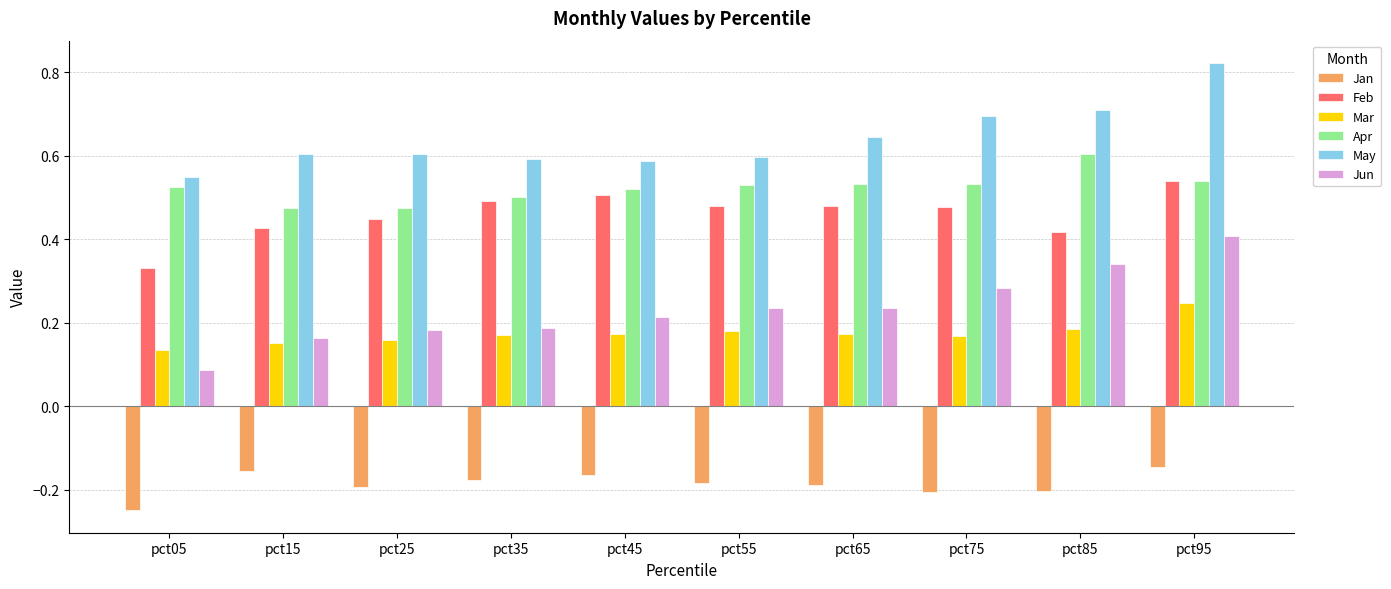

Which series has the largest range (max minus min)?

Jun